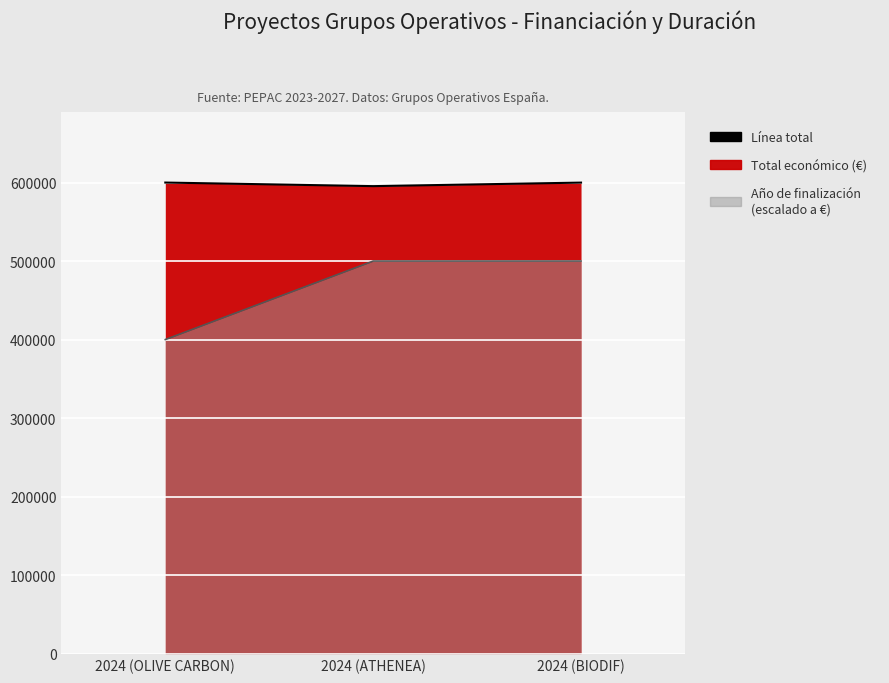

Where does the data first go above 599927?

2024 (OLIVE CARBON)